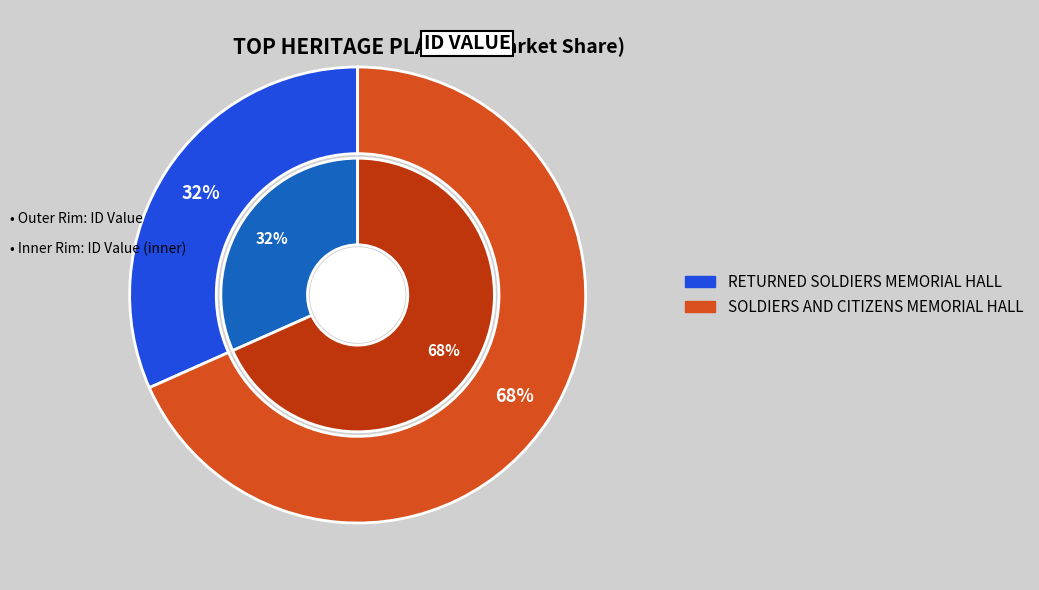

What is the total percentage of SOLDIERS AND CITIZENS MEMORIAL HALL and RETURNED SOLDIERS MEMORIAL HALL?

100.0%